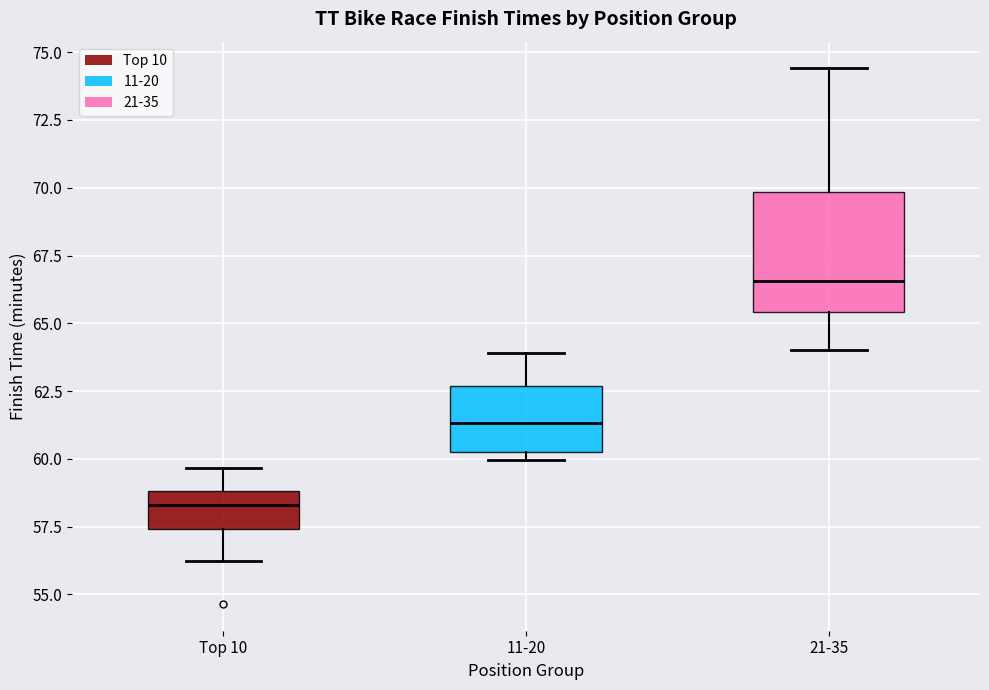

Which box is the tallest, from its lower edge to its upper edge?

21-35